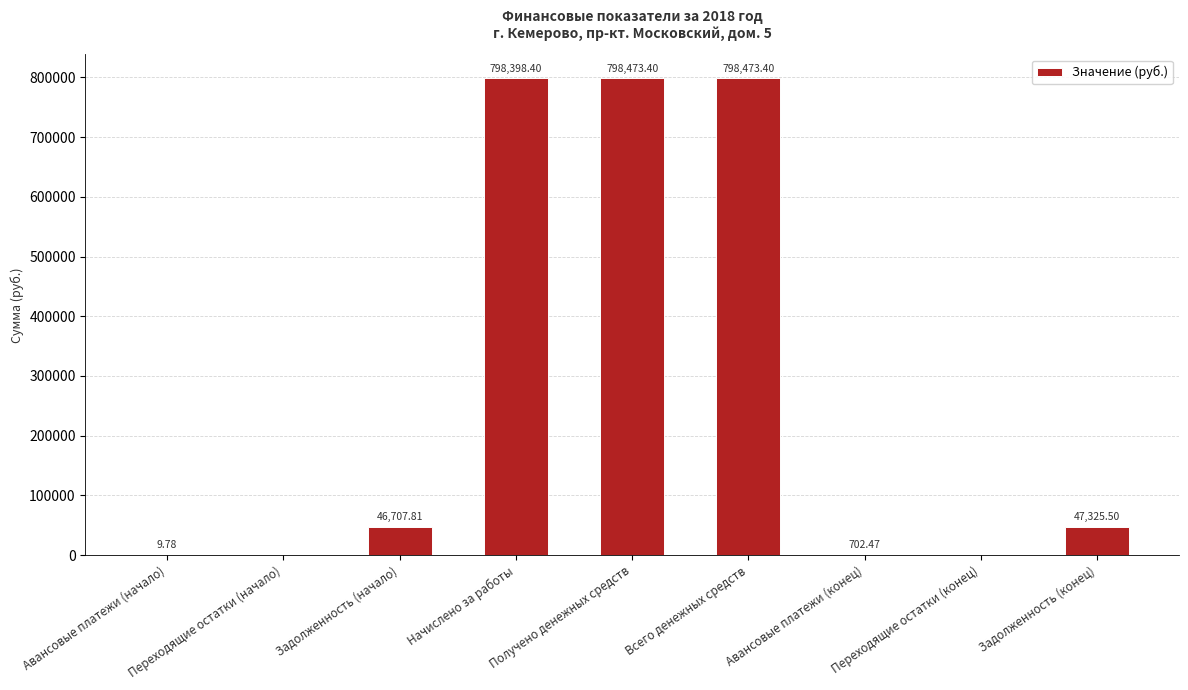

What is the sum of all values?

2490090.8